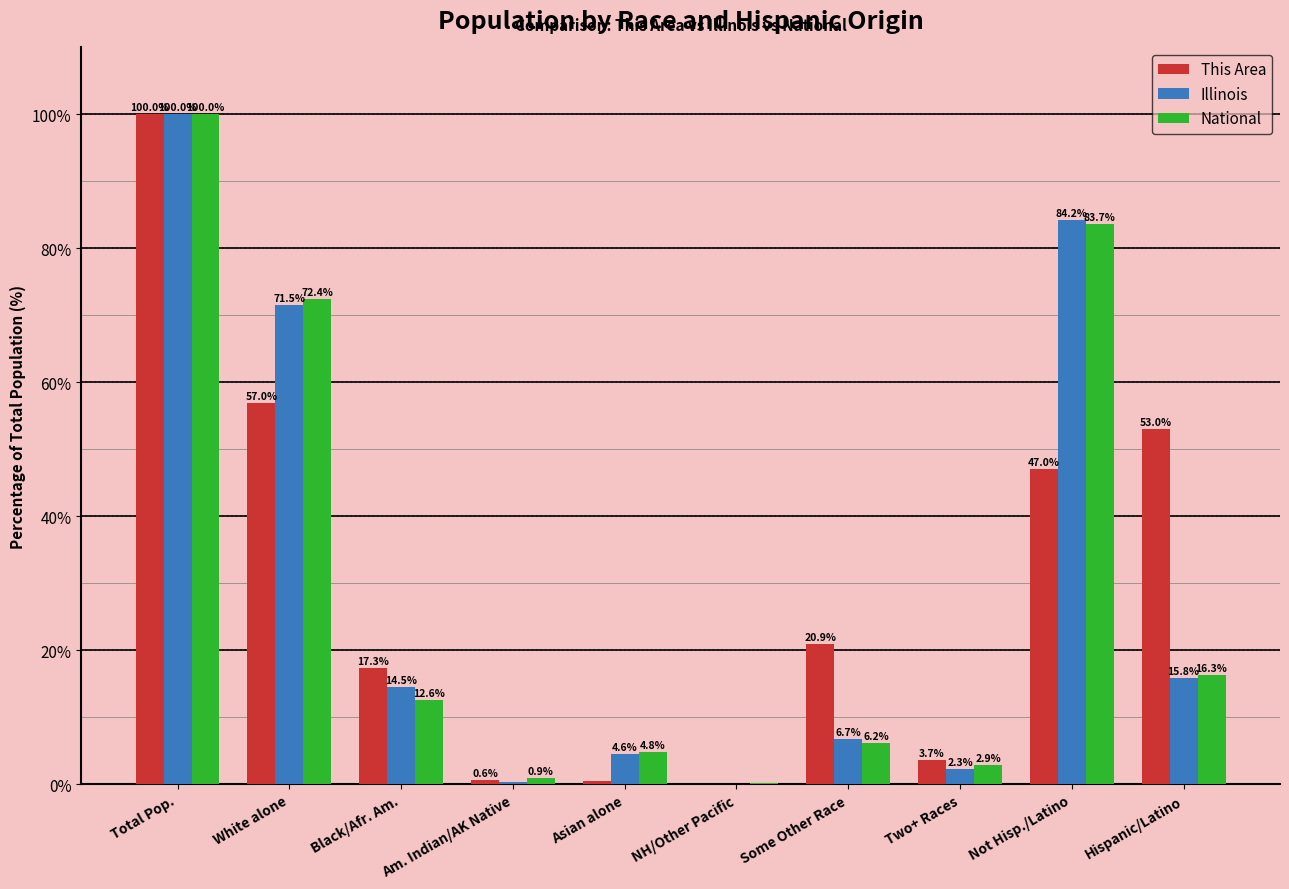

At which label does National first exceed 12?

Total Pop.